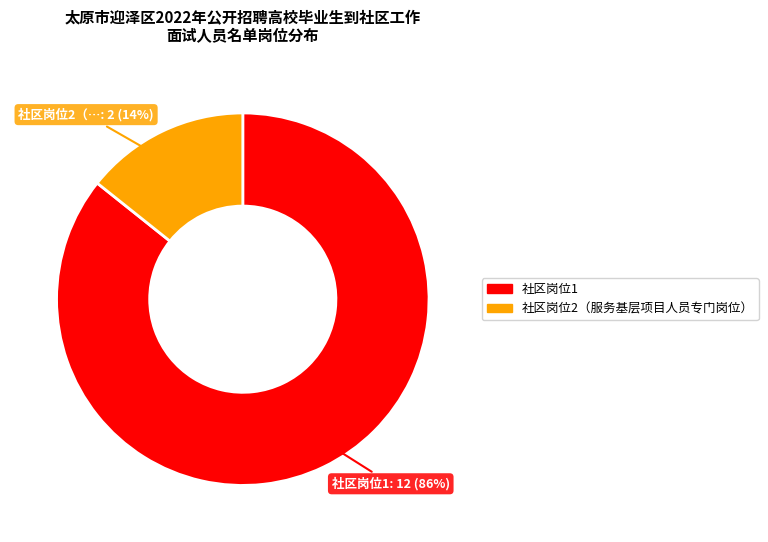

True or false: 社区岗位1 accounts for 80% of the total.

False